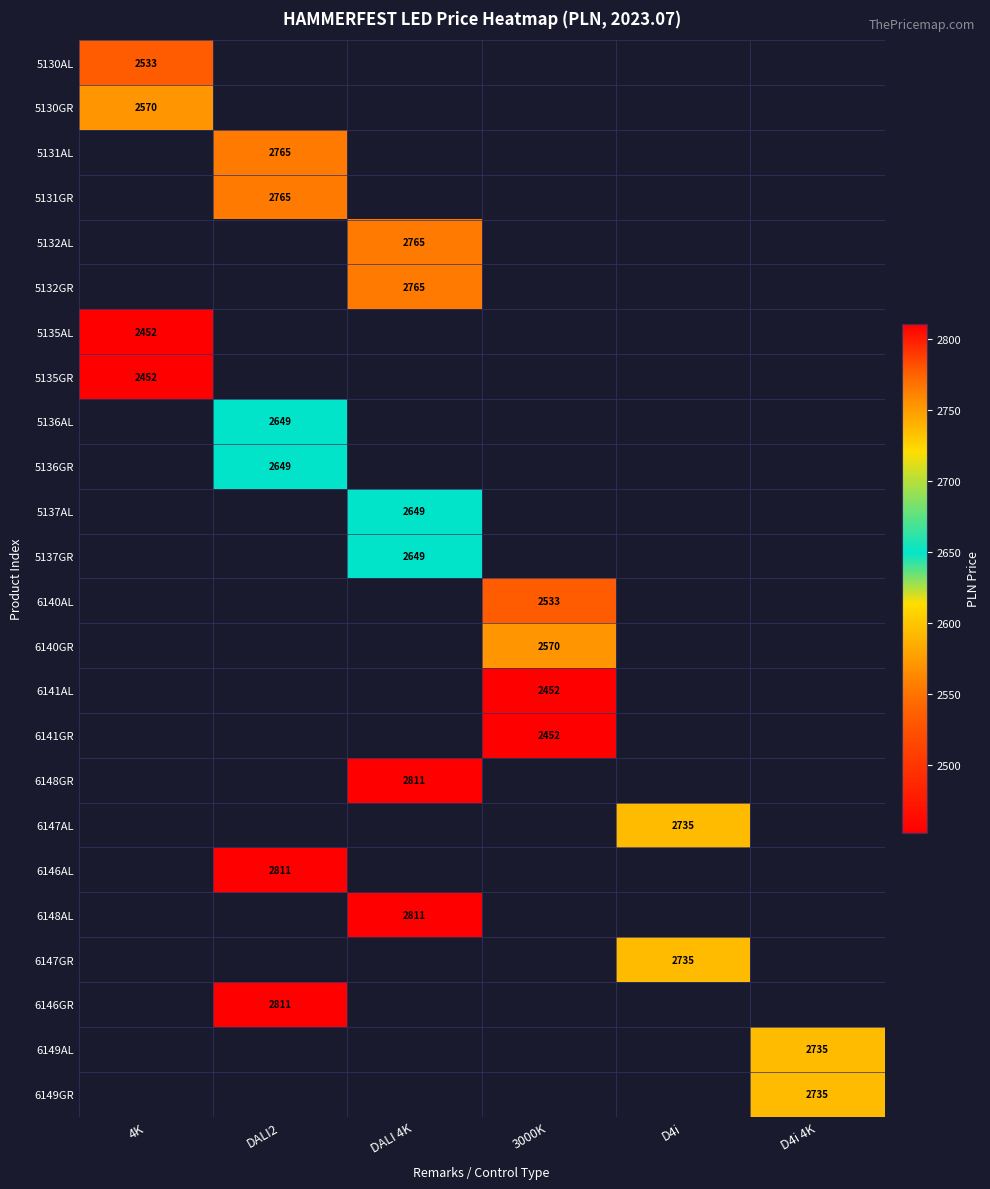

True or false: 5131AL has a value of 889.9 at DALI2.

False